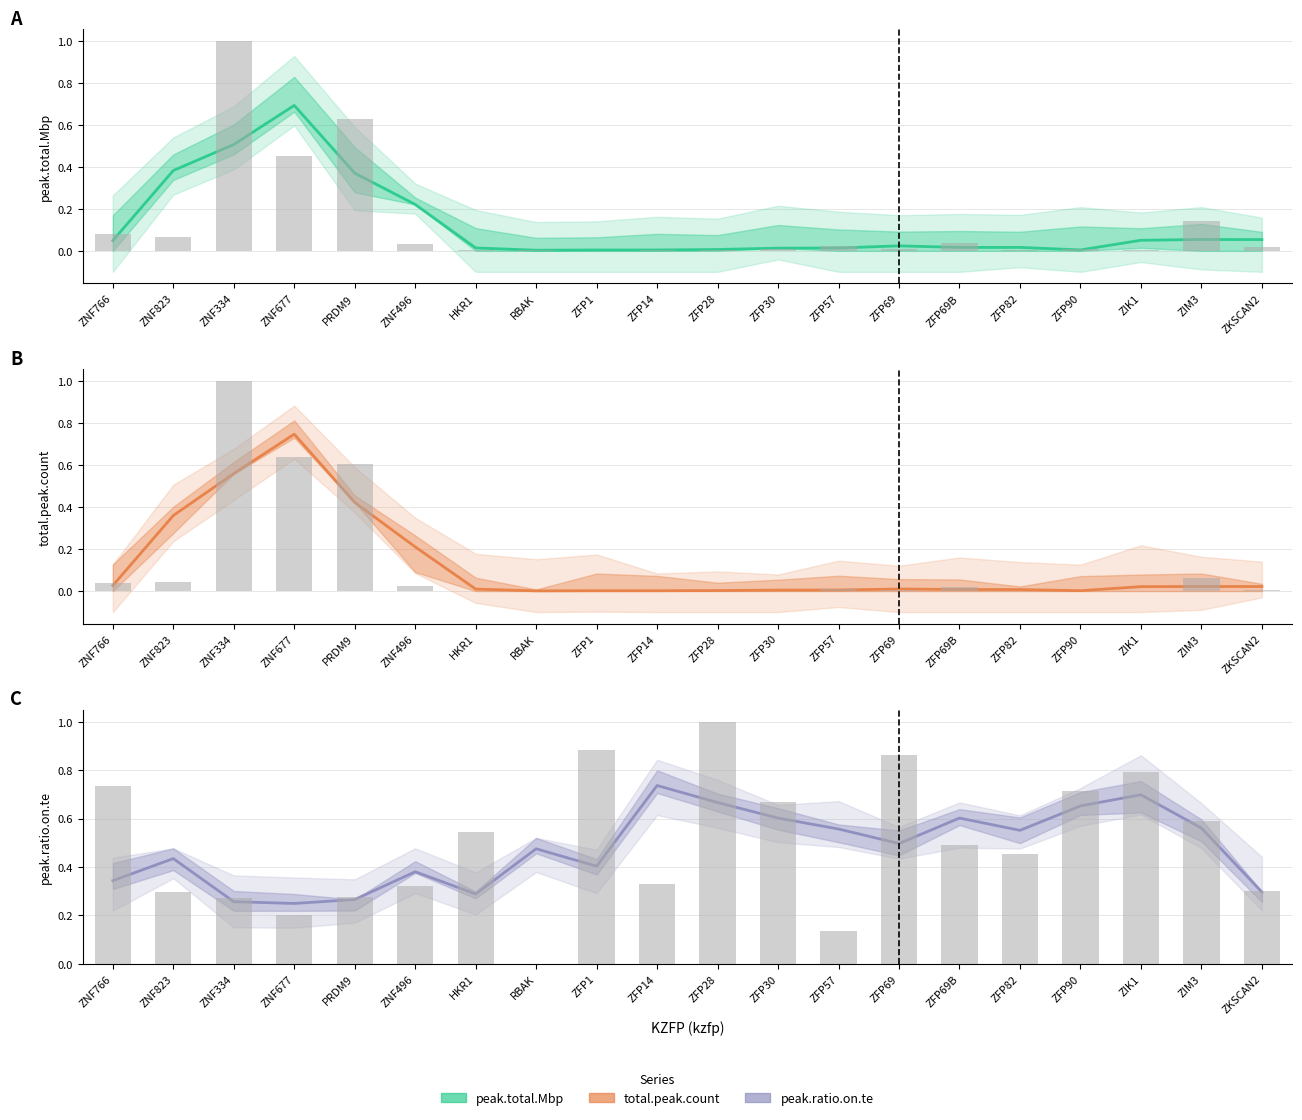

Is the value of peak.total.Mbp at ZFP28 greater than the value of peak.ratio.on.te at ZFP69B?

No